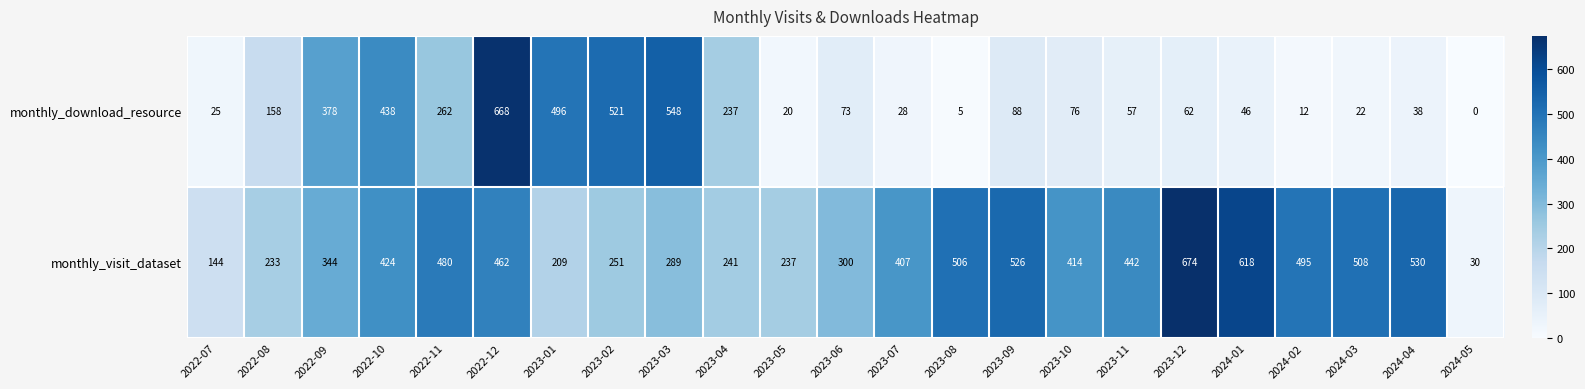

True or false: monthly_visit_dataset has a value of 462 at 2022-12.

True